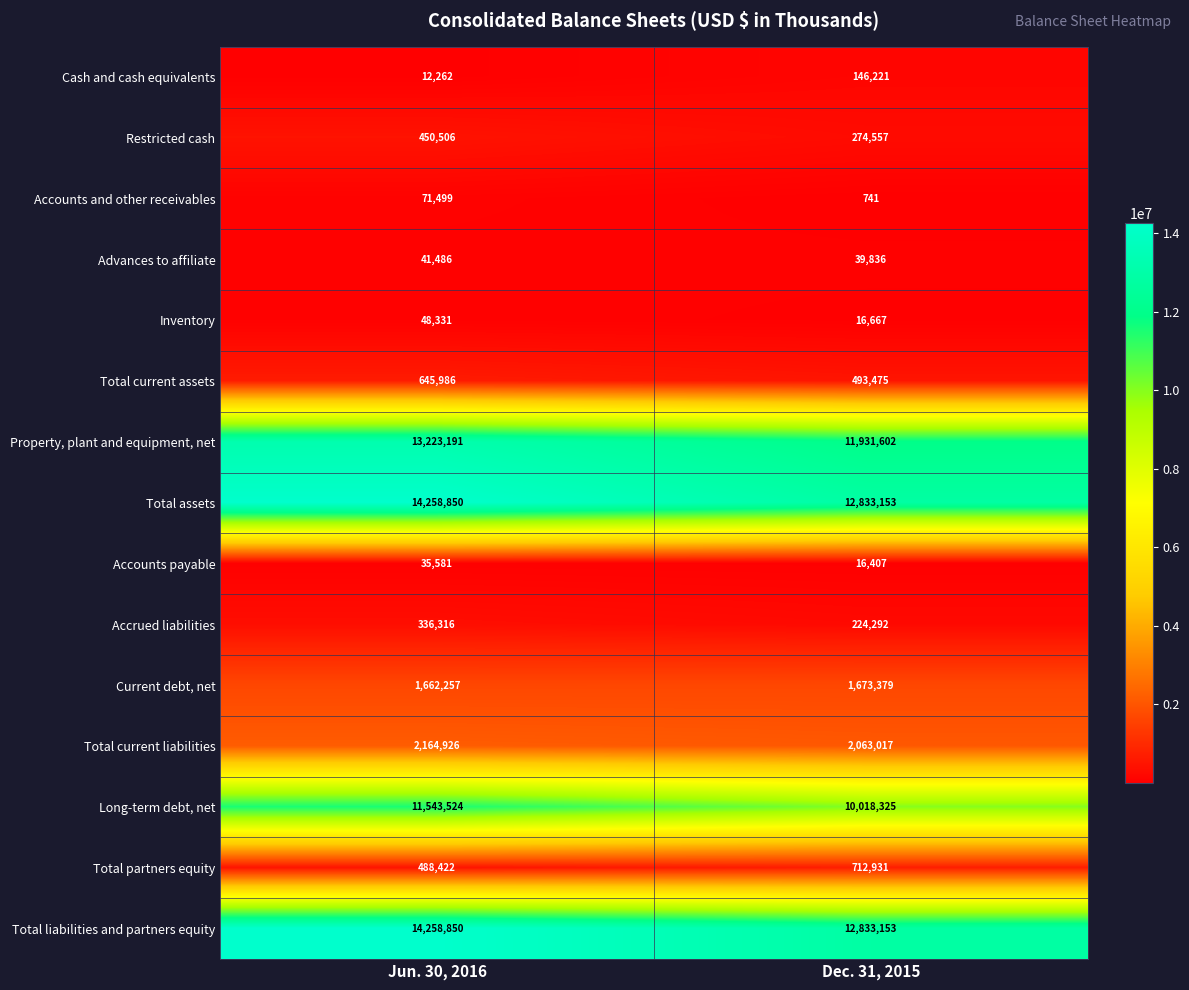

What is the spread (max minus min) of values at Dec. 31, 2015?

12832412